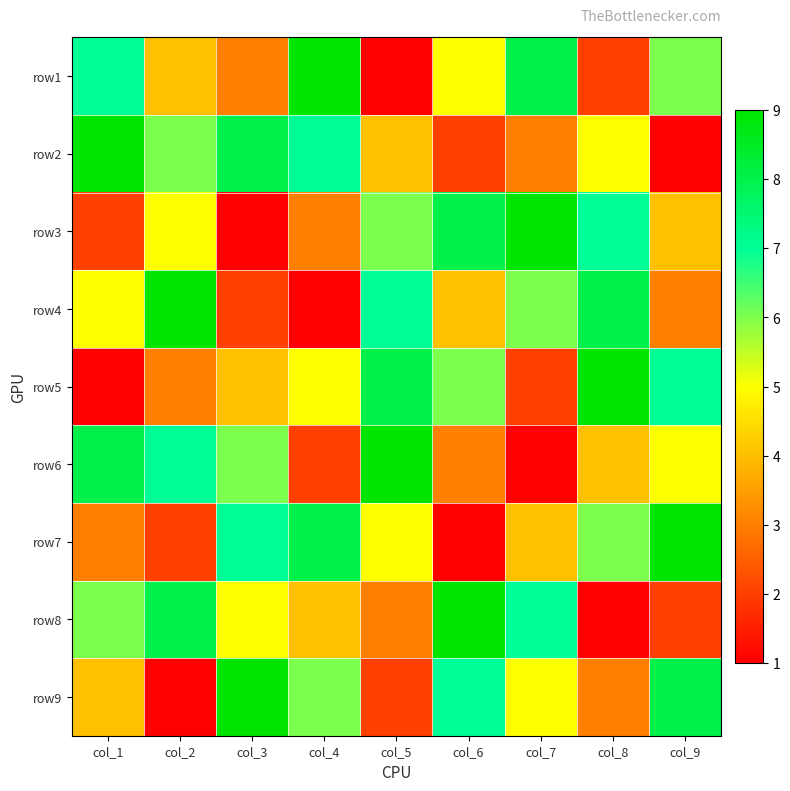

Which has a higher value, col_8 or col_7?

col_7